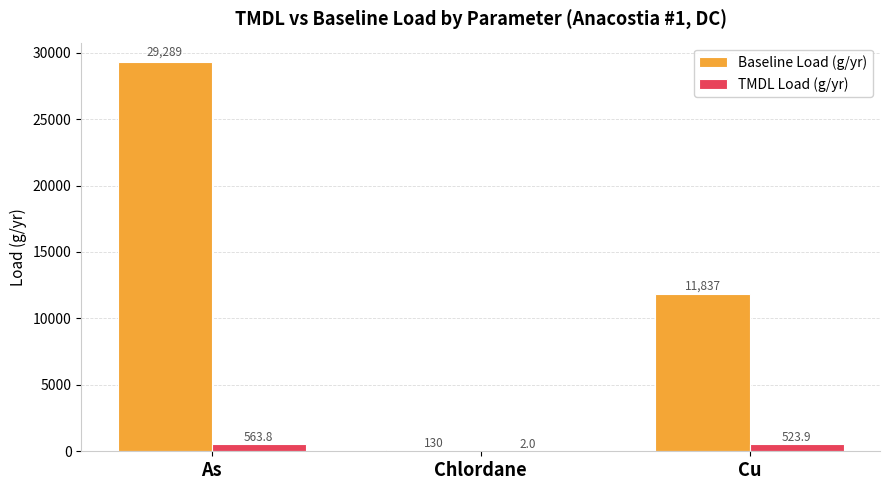

What is the sum of the TMDL Load (g/yr) values at Cu and Chlordane?

525.9